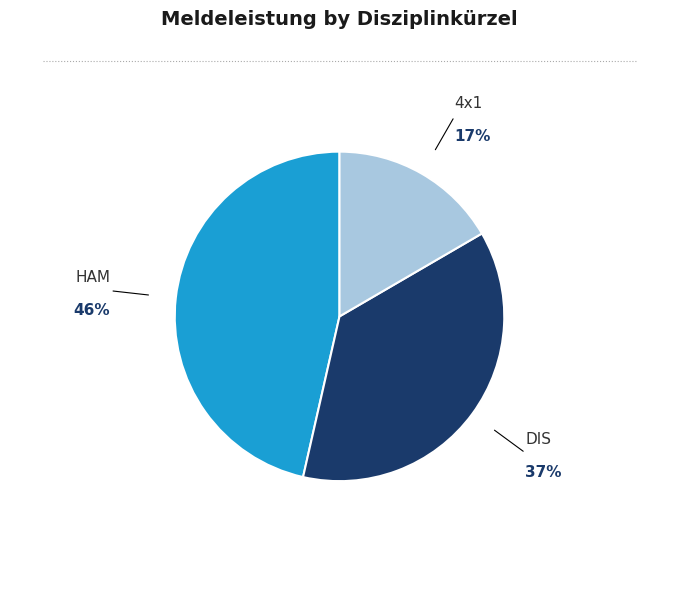

Is there any slice that represents more than half of the pie?

No